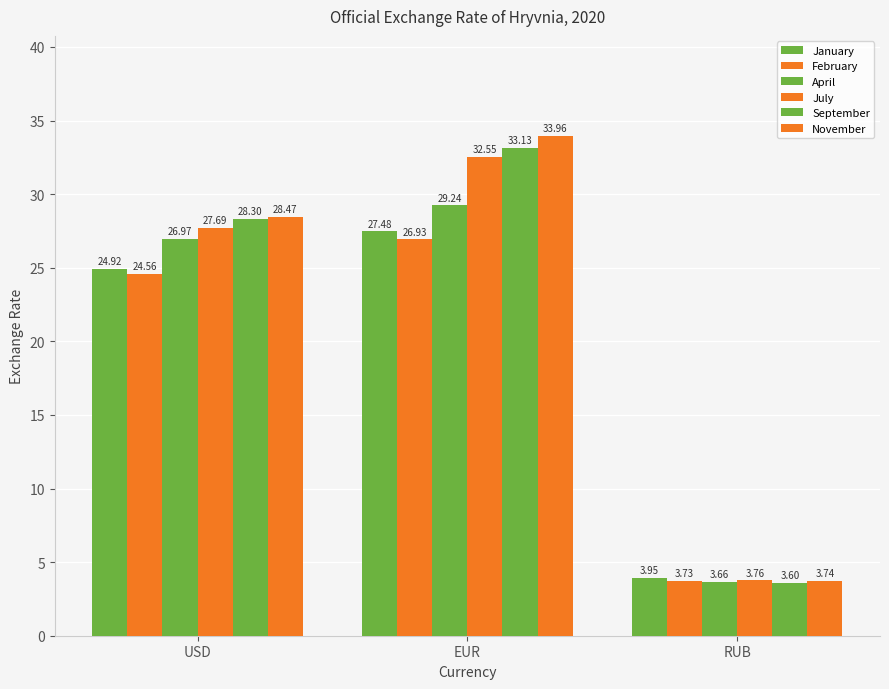

Reading left to right, extract all data points from this chart.

January: 24.9	27.5	3.9
February: 24.6	26.9	3.7
April: 27.0	29.2	3.7
July: 27.7	32.5	3.8
September: 28.3	33.1	3.6
November: 28.5	34.0	3.7